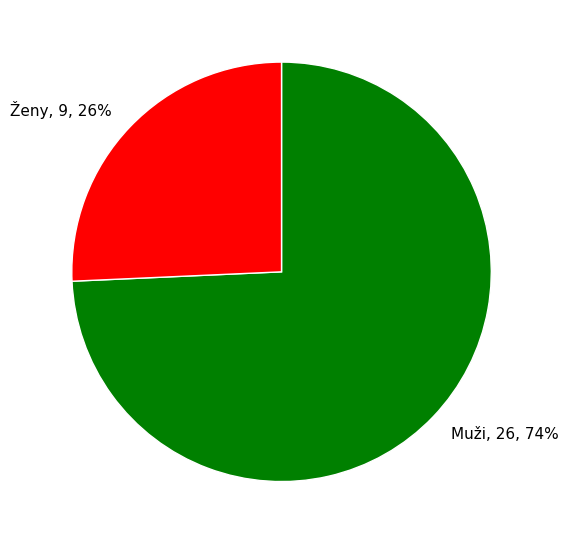

Which slice represents more than half of the pie?

Muži